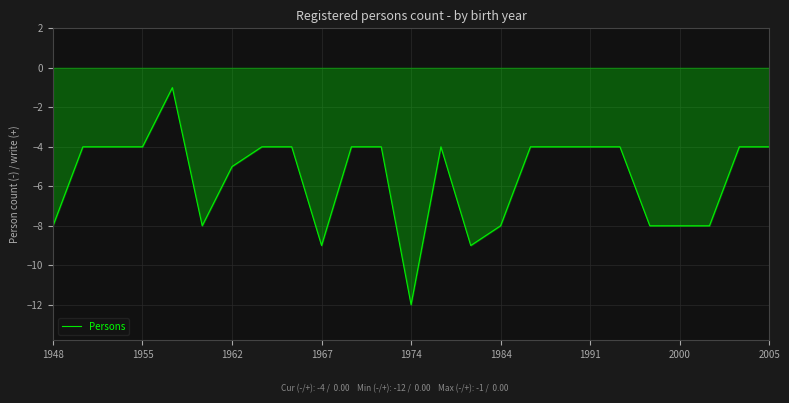

What is the average value?

-6